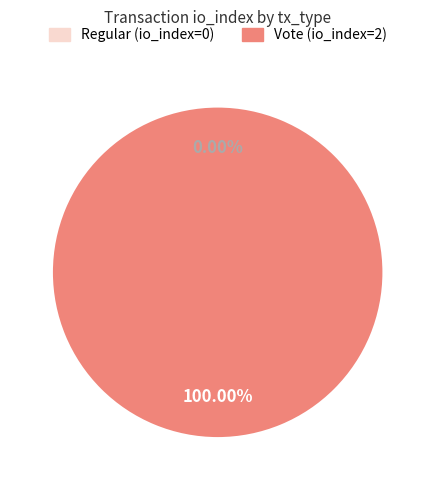

Which category has the smallest portion of the pie?

Regular (io_index=0)